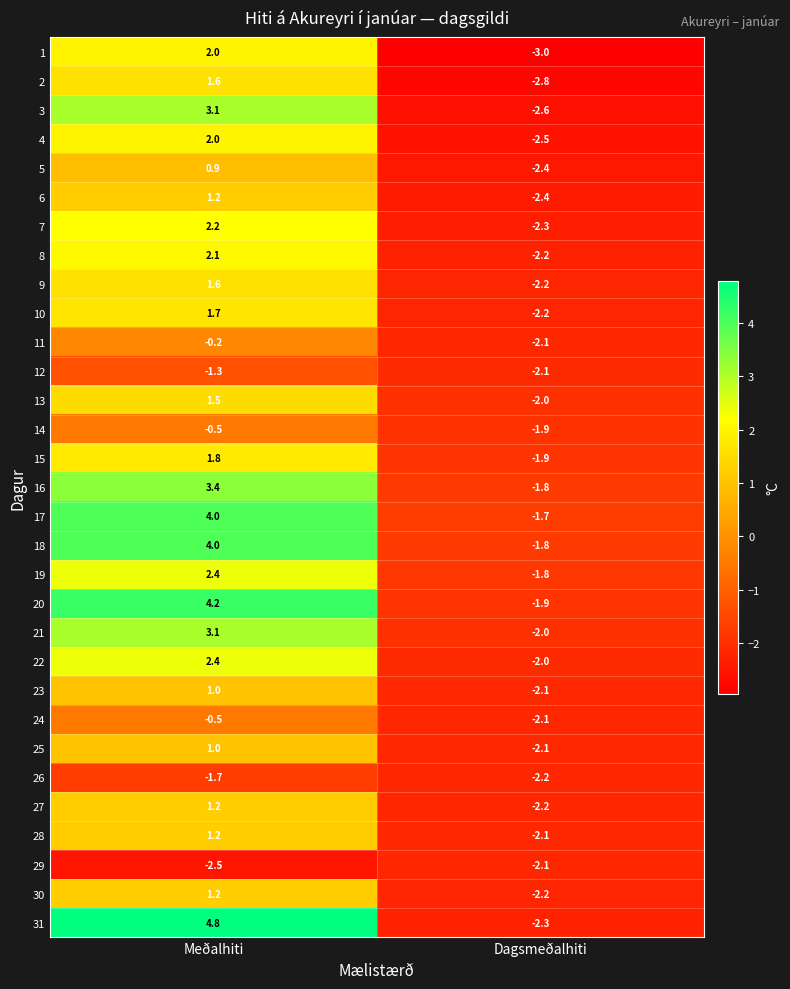

Which series has the largest range (max minus min)?

31